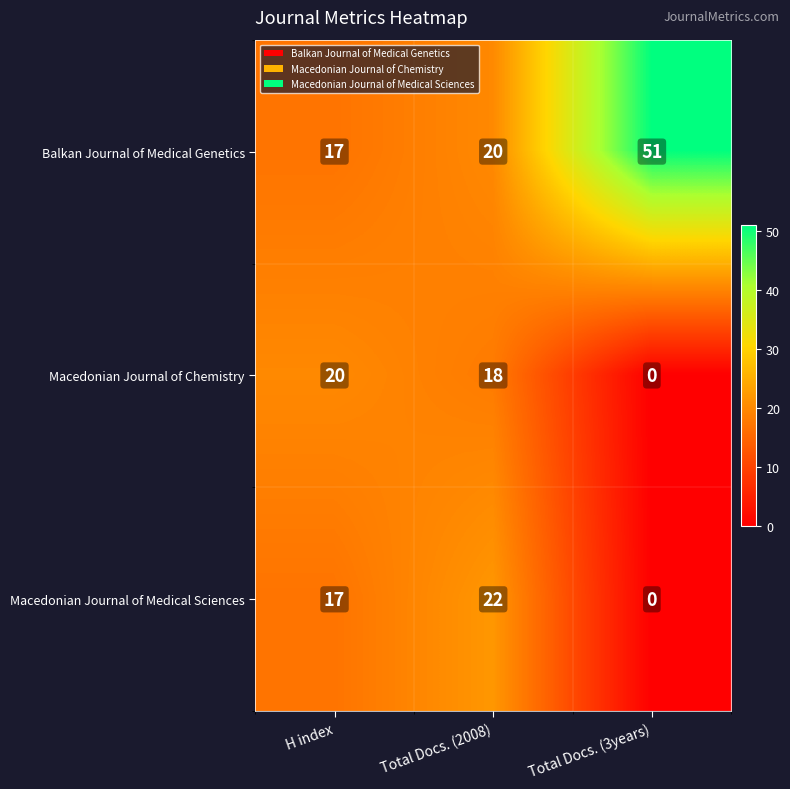

Count the number of categories in the chart.

3